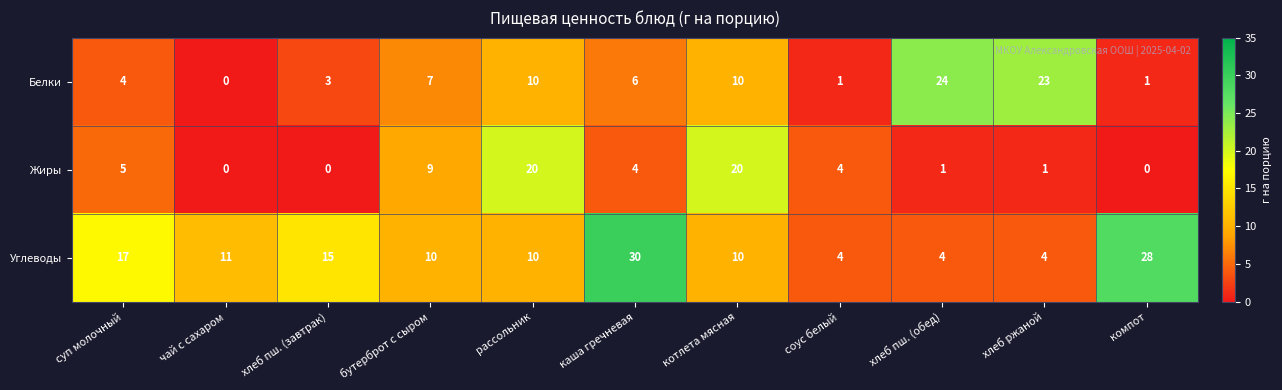

True or false: Углеводы has a value of 2 at соус белый.

False